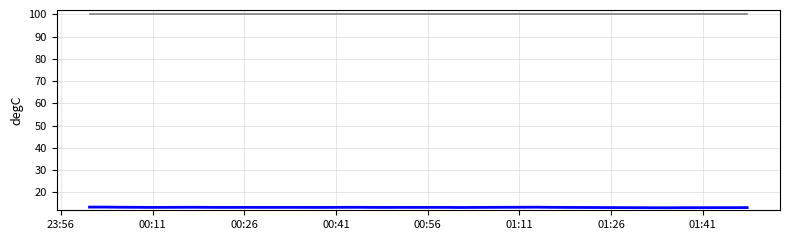

What is the maximum value shown in the chart?

100.0